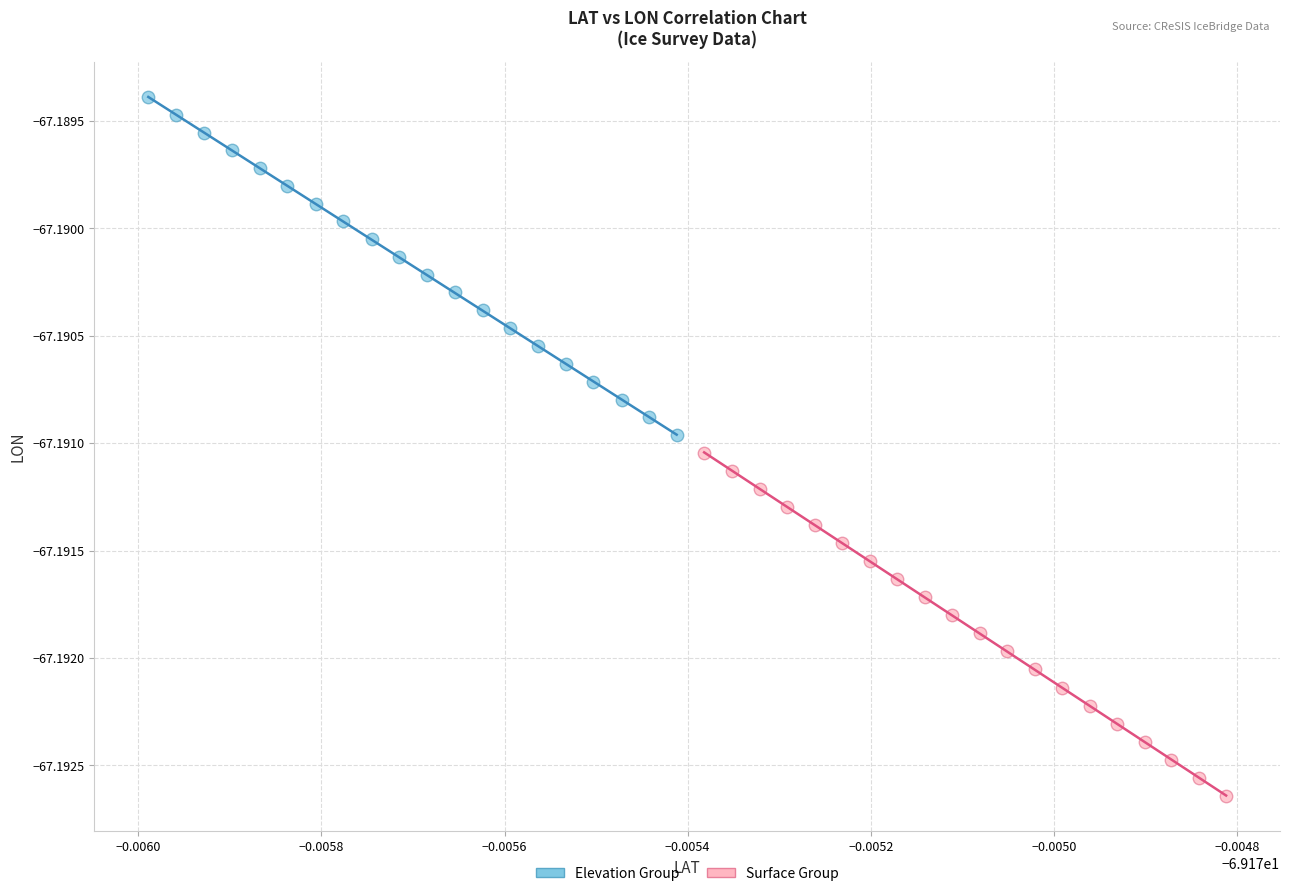

Which series reaches the maximum Y coordinate?

Elevation Group